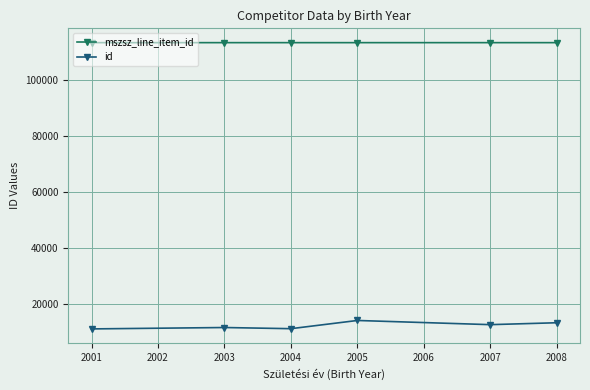

The value of mszsz_line_item_id at 2008 is 113178. True or false?

True